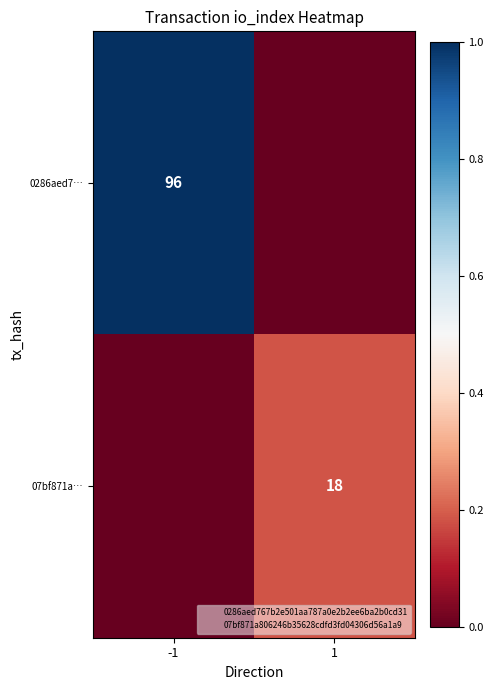

At how many categories does at least one series exceed 0?

2